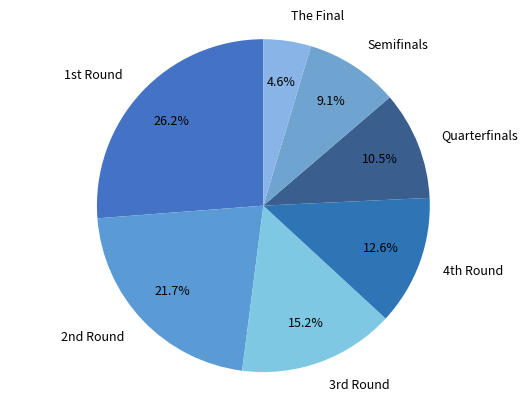

Which category has the biggest portion of the pie?

1st Round